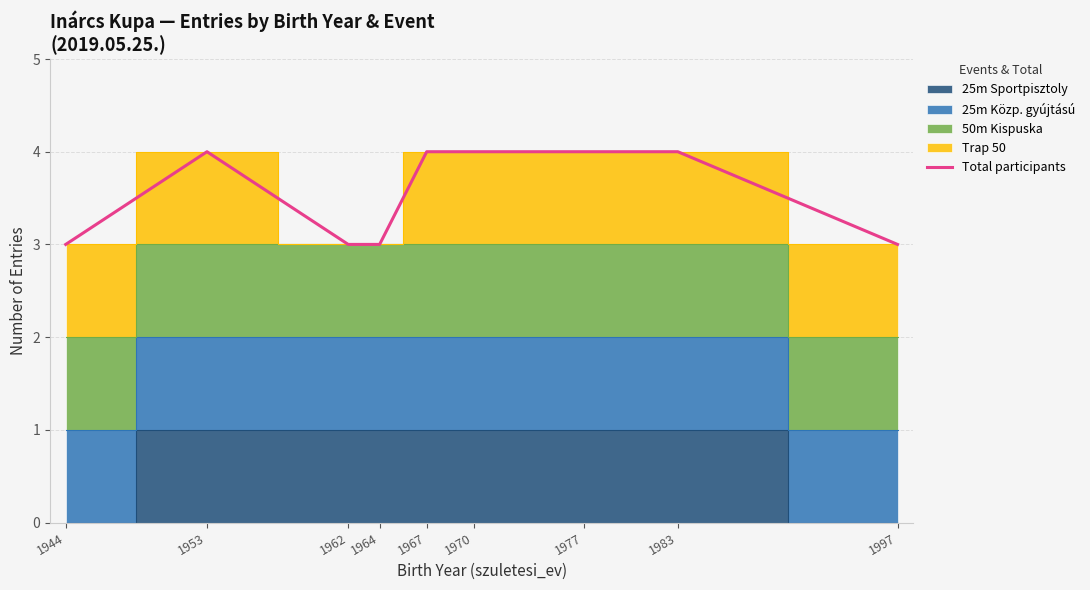

Which category has the lowest value across all series?

1944